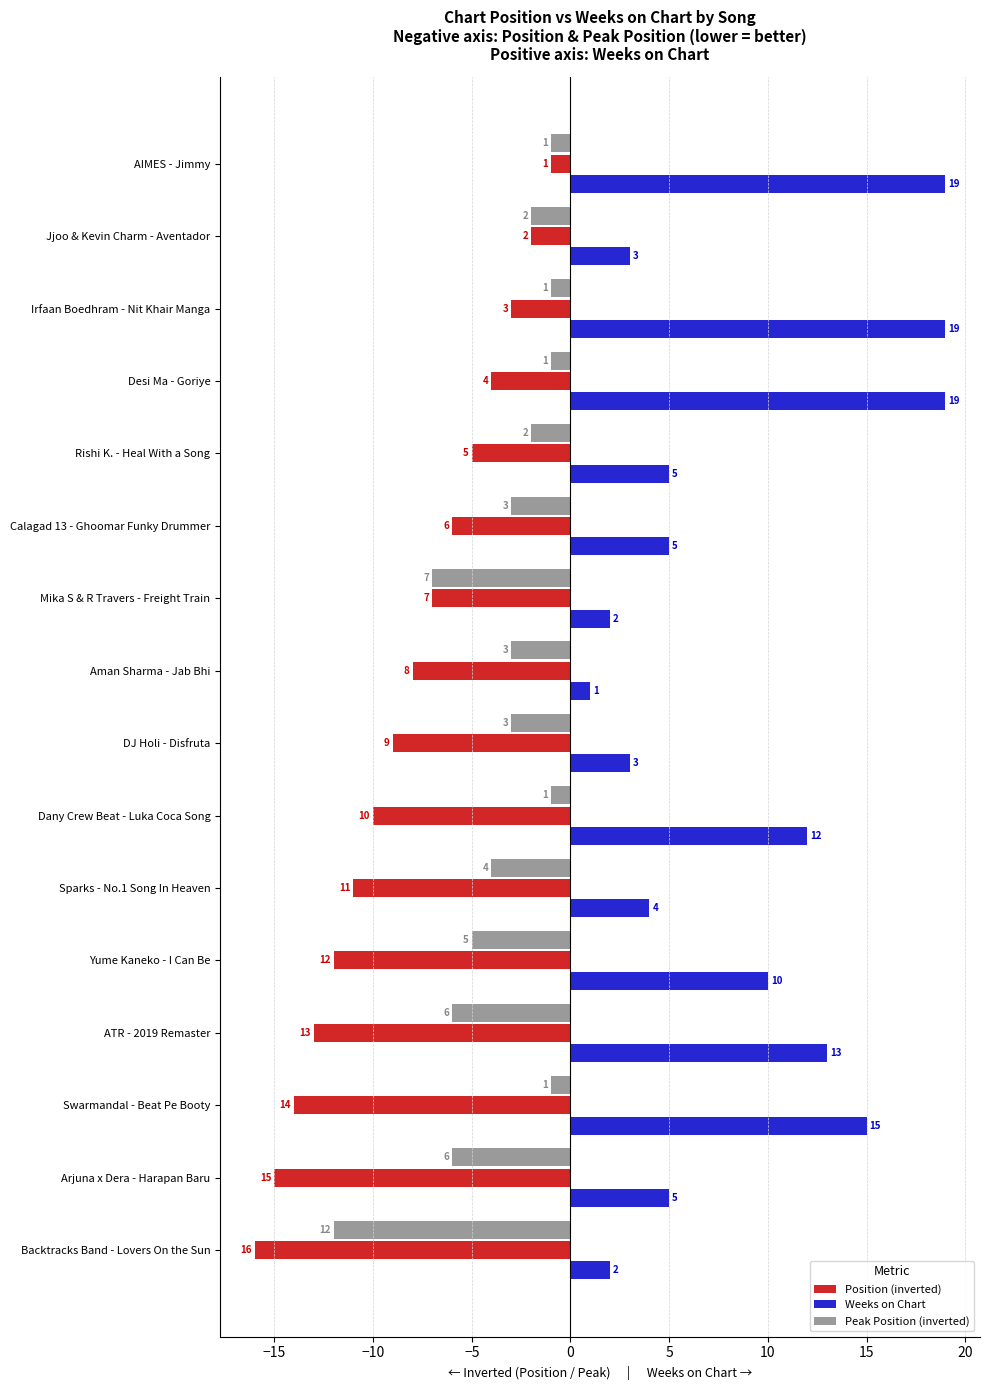

Is the value of Position (inverted) at ATR - 2019 Remaster greater than the value of Weeks on Chart at ATR - 2019 Remaster?

No